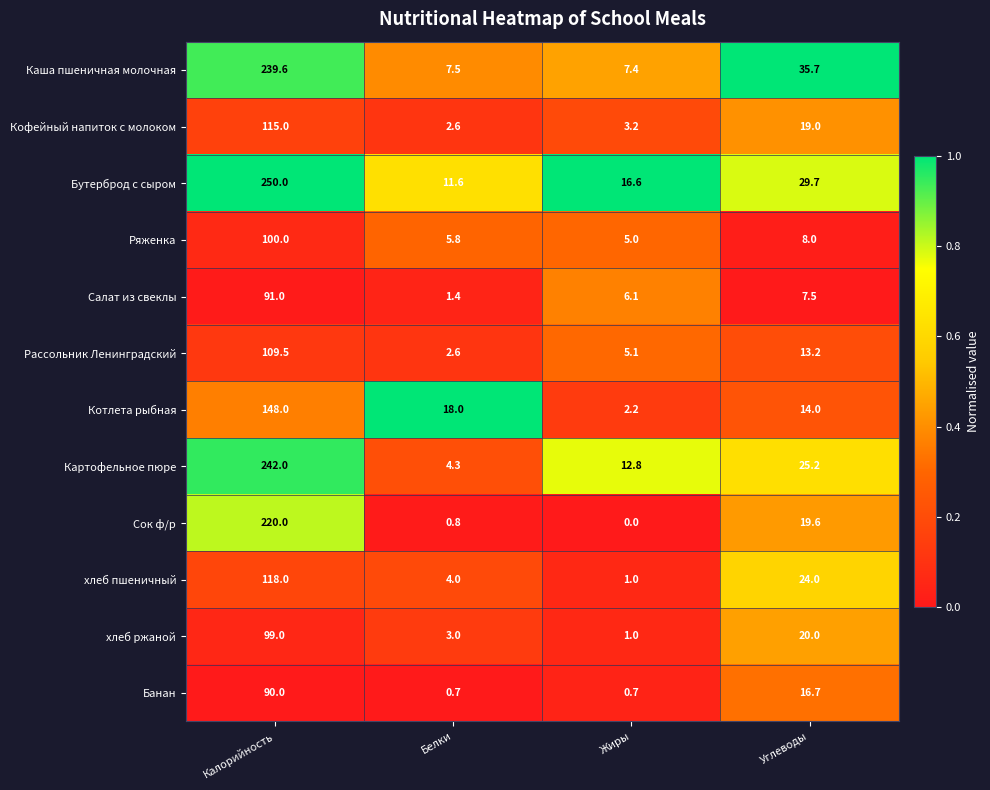

What is the difference between the maximum and minimum values in the Ряженка series?

95.0